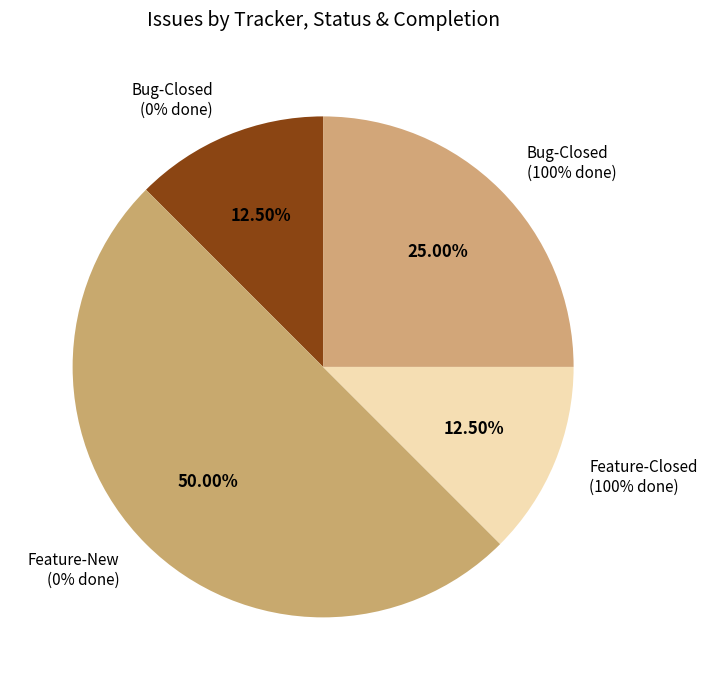

Is the sum of 29 and 22 greater than half?

No